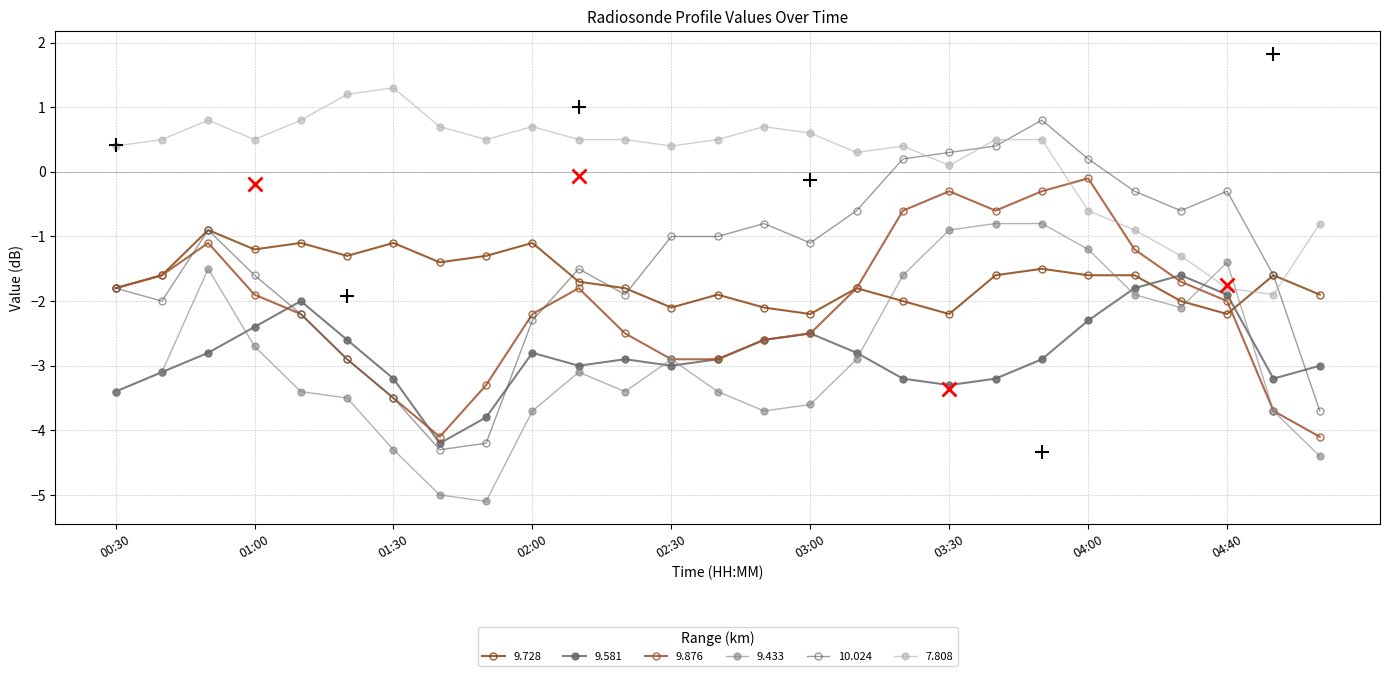

How many categories are shown in the chart?

27